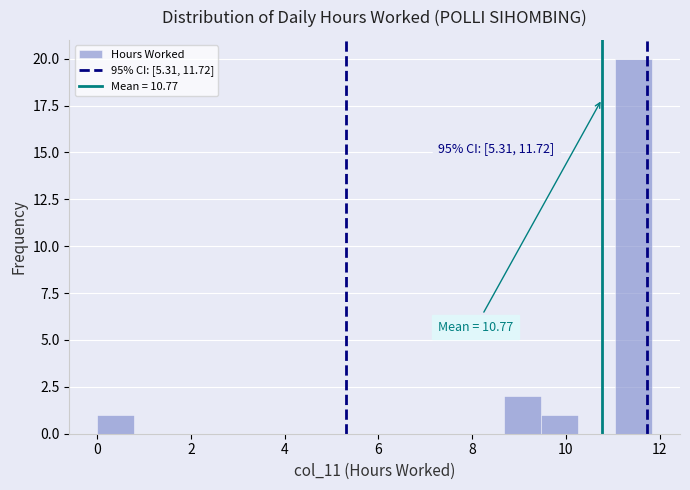

Around what value on the x-axis is the tallest bar? Give the approximate position of its centre, as read against the axis.

11.4